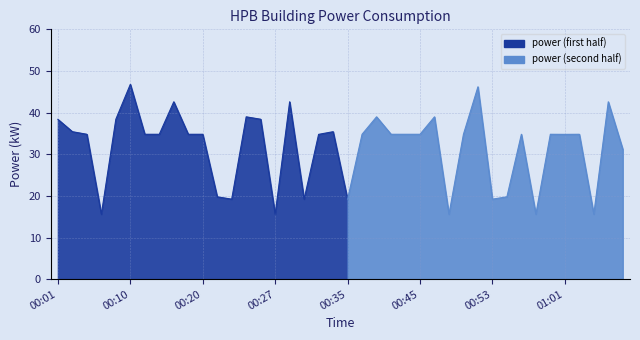

What is the difference between the second highest and minimum values?

30.6